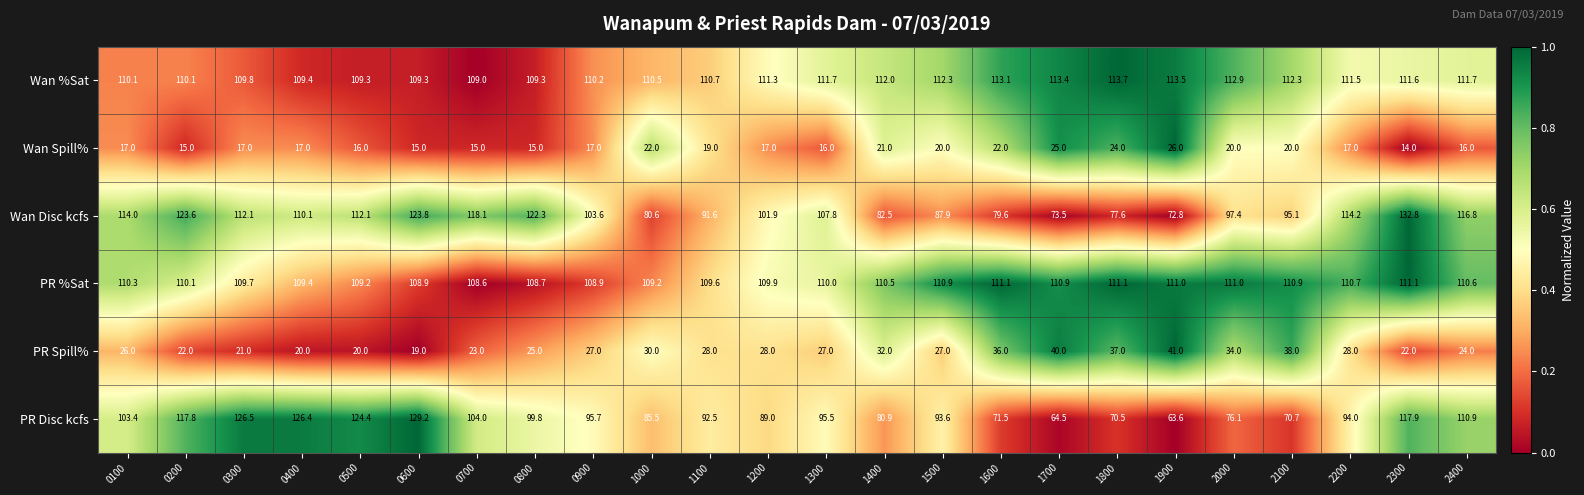

List the series in order of their peak value, highest first.

Wan Disc kcfs, PR Disc kcfs, Wan %Sat, PR %Sat, PR Spill%, Wan Spill%